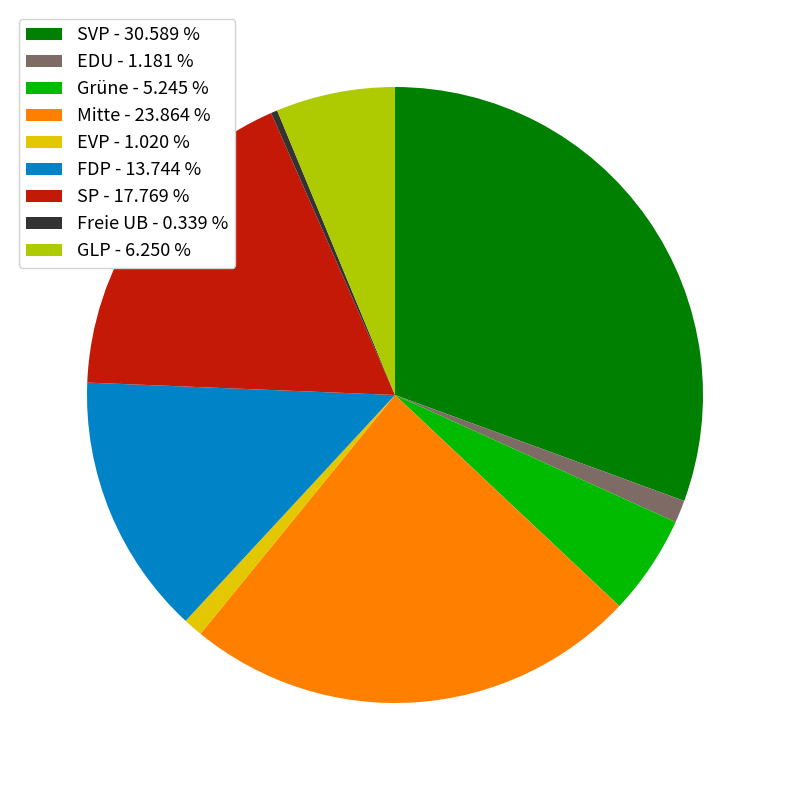

Combined, do GLP - 6.250 % and FDP - 13.744 % account for over 50%?

No